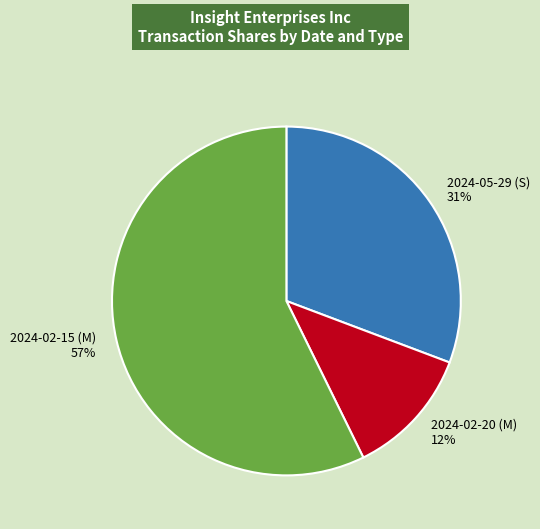

Which category has the smallest portion of the pie?

2024-02-20 (M)